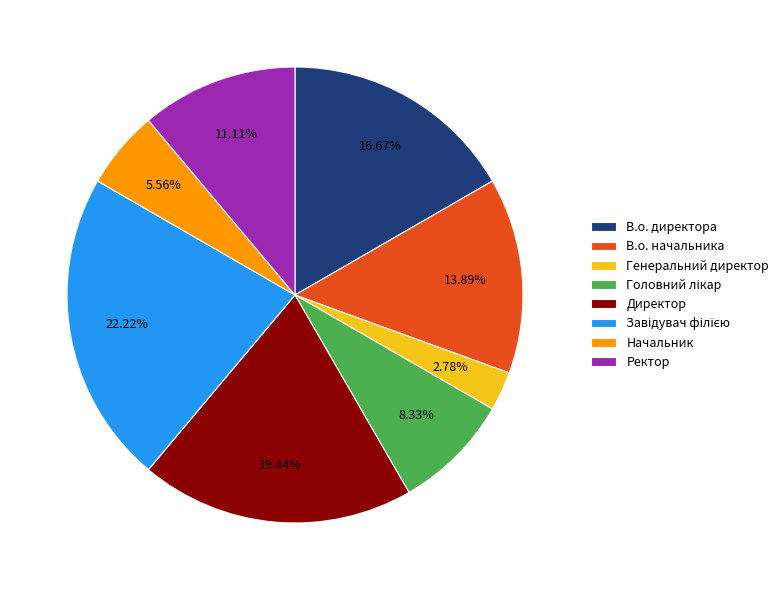

Between Начальник and Директор, which is larger?

Директор